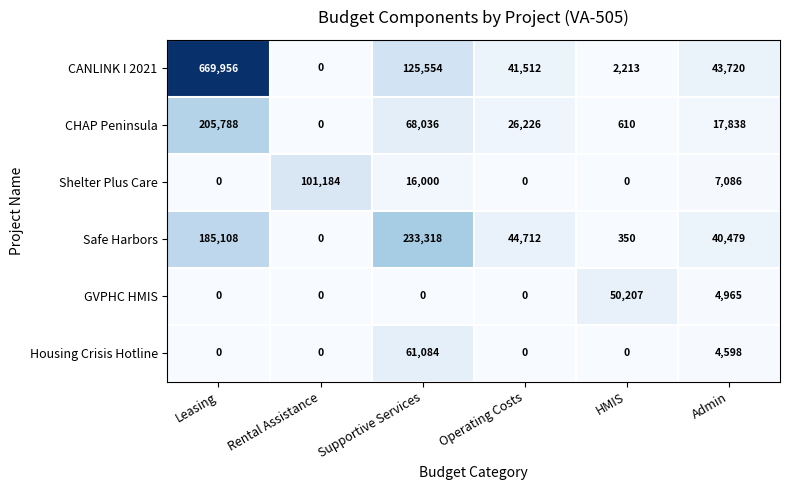

What is the maximum value for Housing Crisis Hotline?

61084